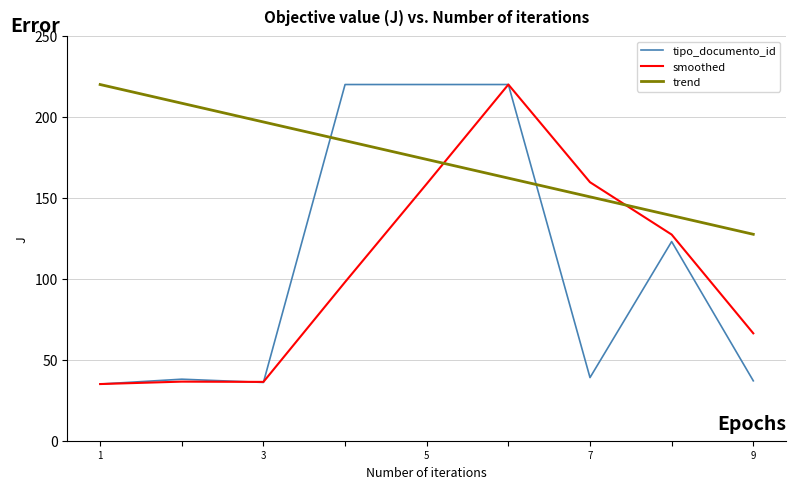

What is the highest value of the trend series?

220.0